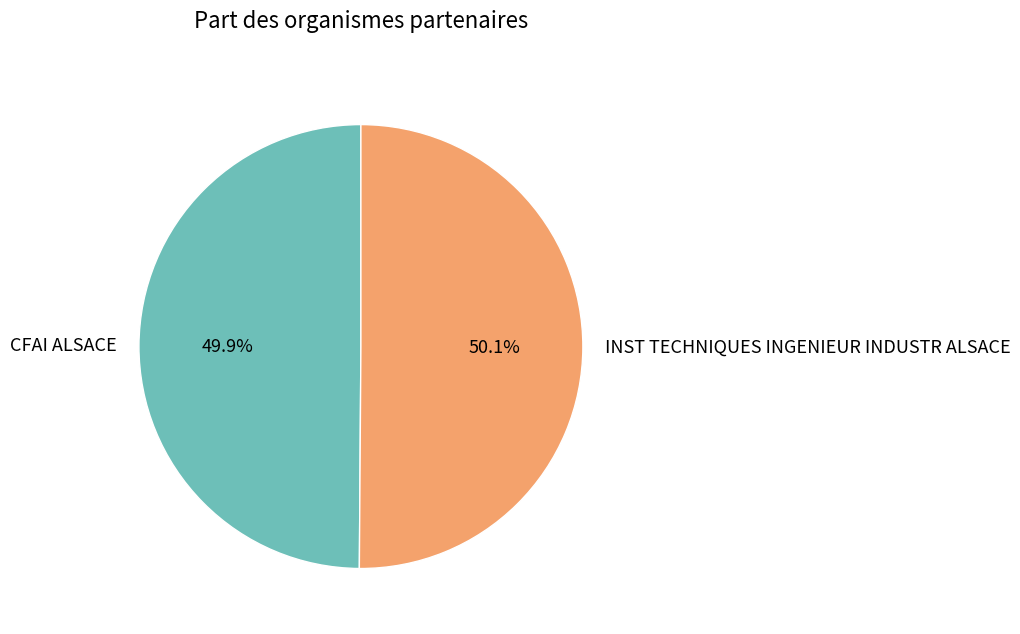

True or false: INST TECHNIQUES INGENIEUR INDUSTR ALSACE accounts for 36% of the total.

False